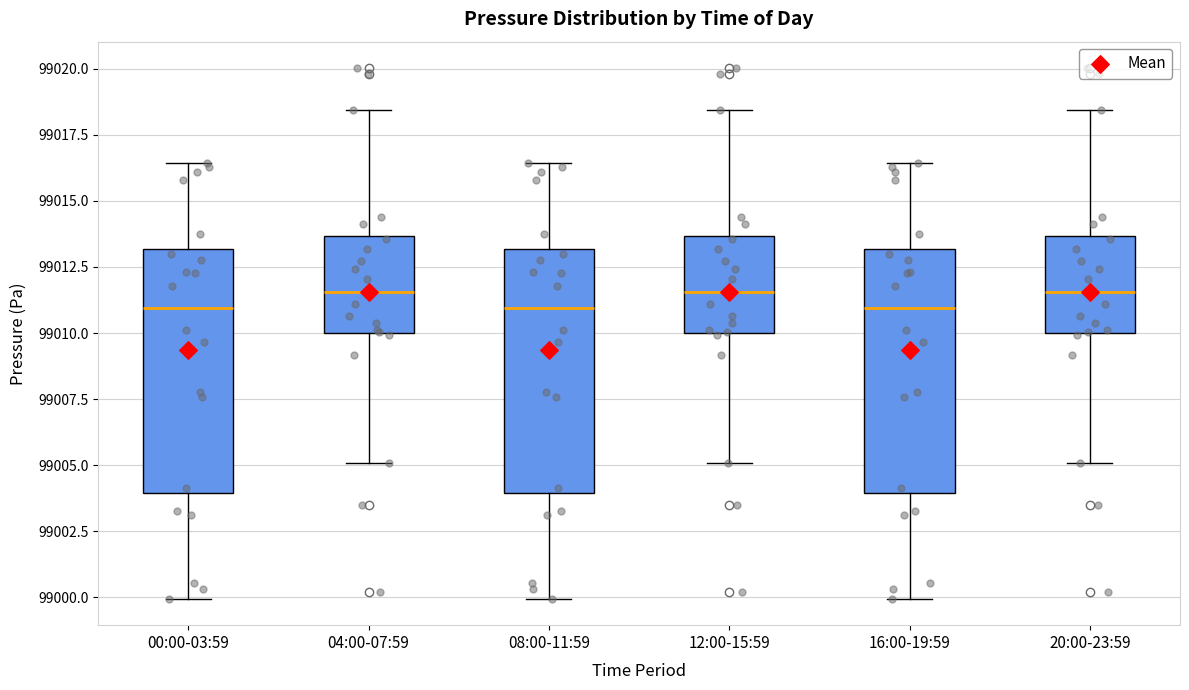

Reading left to right, transcribe this box plot: for each box, give where its median line is, the range the box spans, and where its two whiskers end, as read against the y-axis. The values are not printed on the chart, so give them approximately, as read against the axis.

00:00-03:59: median 99011.0, box 99004.0 to 99013.0, whiskers 99000.0 to 99016.5
04:00-07:59: median 99011.5, box 99010.0 to 99013.5, whiskers 99005.0 to 99018.5
08:00-11:59: median 99011.0, box 99004.0 to 99013.0, whiskers 99000.0 to 99016.5
12:00-15:59: median 99011.5, box 99010.0 to 99013.5, whiskers 99005.0 to 99018.5
16:00-19:59: median 99011.0, box 99004.0 to 99013.0, whiskers 99000.0 to 99016.5
20:00-23:59: median 99011.5, box 99010.0 to 99013.5, whiskers 99005.0 to 99018.5